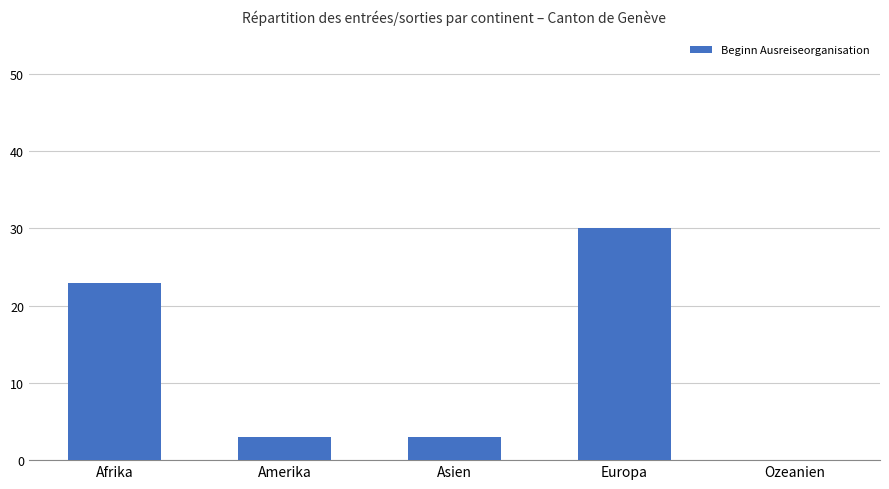

Between Afrika and Europa, which is larger?

Europa